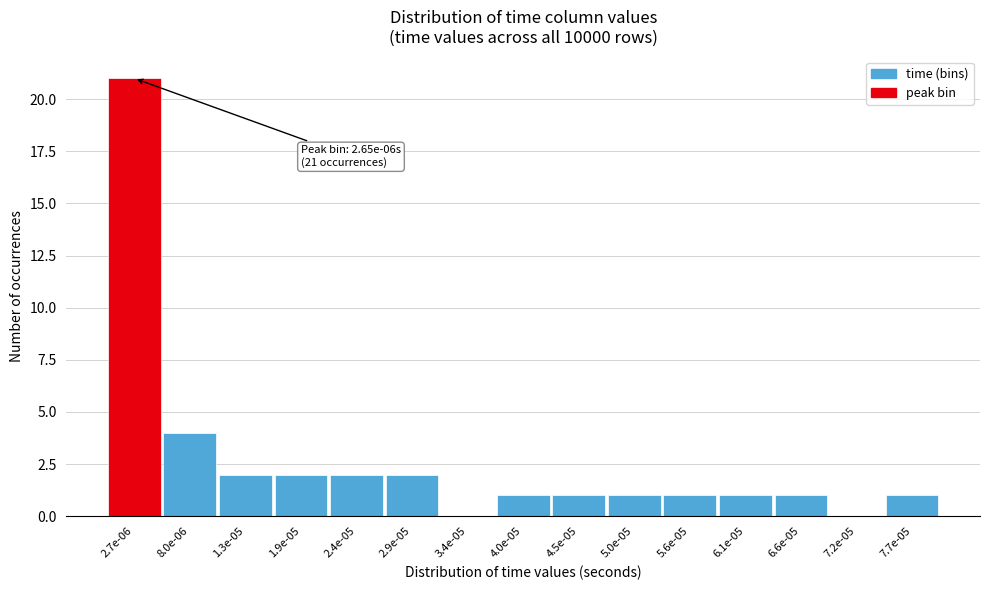

Reading right to left, transcribe all the data shown in this chart.

7.7e-05=1	7.2e-05=0	6.6e-05=1	6.1e-05=1	5.6e-05=1	5.0e-05=1	4.5e-05=1	4.0e-05=1	3.4e-05=0	2.9e-05=2	2.4e-05=2	1.9e-05=2	1.3e-05=2	8.0e-06=4	2.7e-06=21